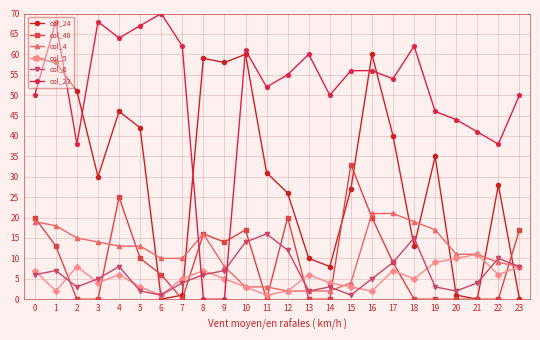

True or false: col_4 has more than 0 points higher than both neighbors.

True